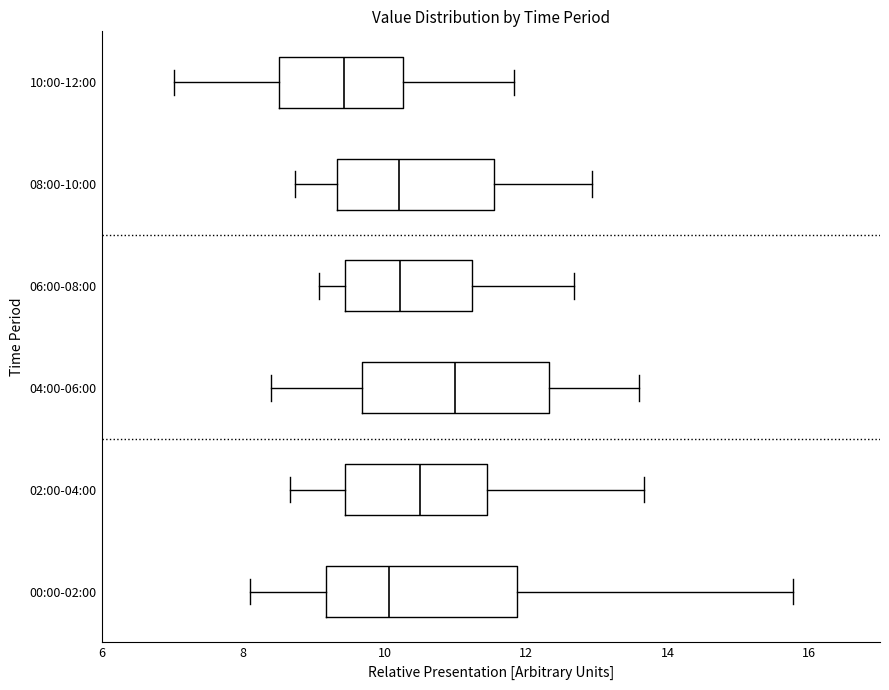

Reading bottom to top, read every box against the x-axis: the position of its median line, the range the box covers, and the ends of its whiskers. The values are not printed on the chart, so give them approximately, as read against the axis.

00:00-02:00: median 10.0, box 9.2 to 11.8, whiskers 8.2 to 15.8
02:00-04:00: median 10.6, box 9.4 to 11.4, whiskers 8.6 to 13.6
04:00-06:00: median 11.0, box 9.6 to 12.4, whiskers 8.4 to 13.6
06:00-08:00: median 10.2, box 9.4 to 11.2, whiskers 9.0 to 12.6
08:00-10:00: median 10.2, box 9.4 to 11.6, whiskers 8.8 to 13.0
10:00-12:00: median 9.4, box 8.6 to 10.2, whiskers 7.0 to 11.8